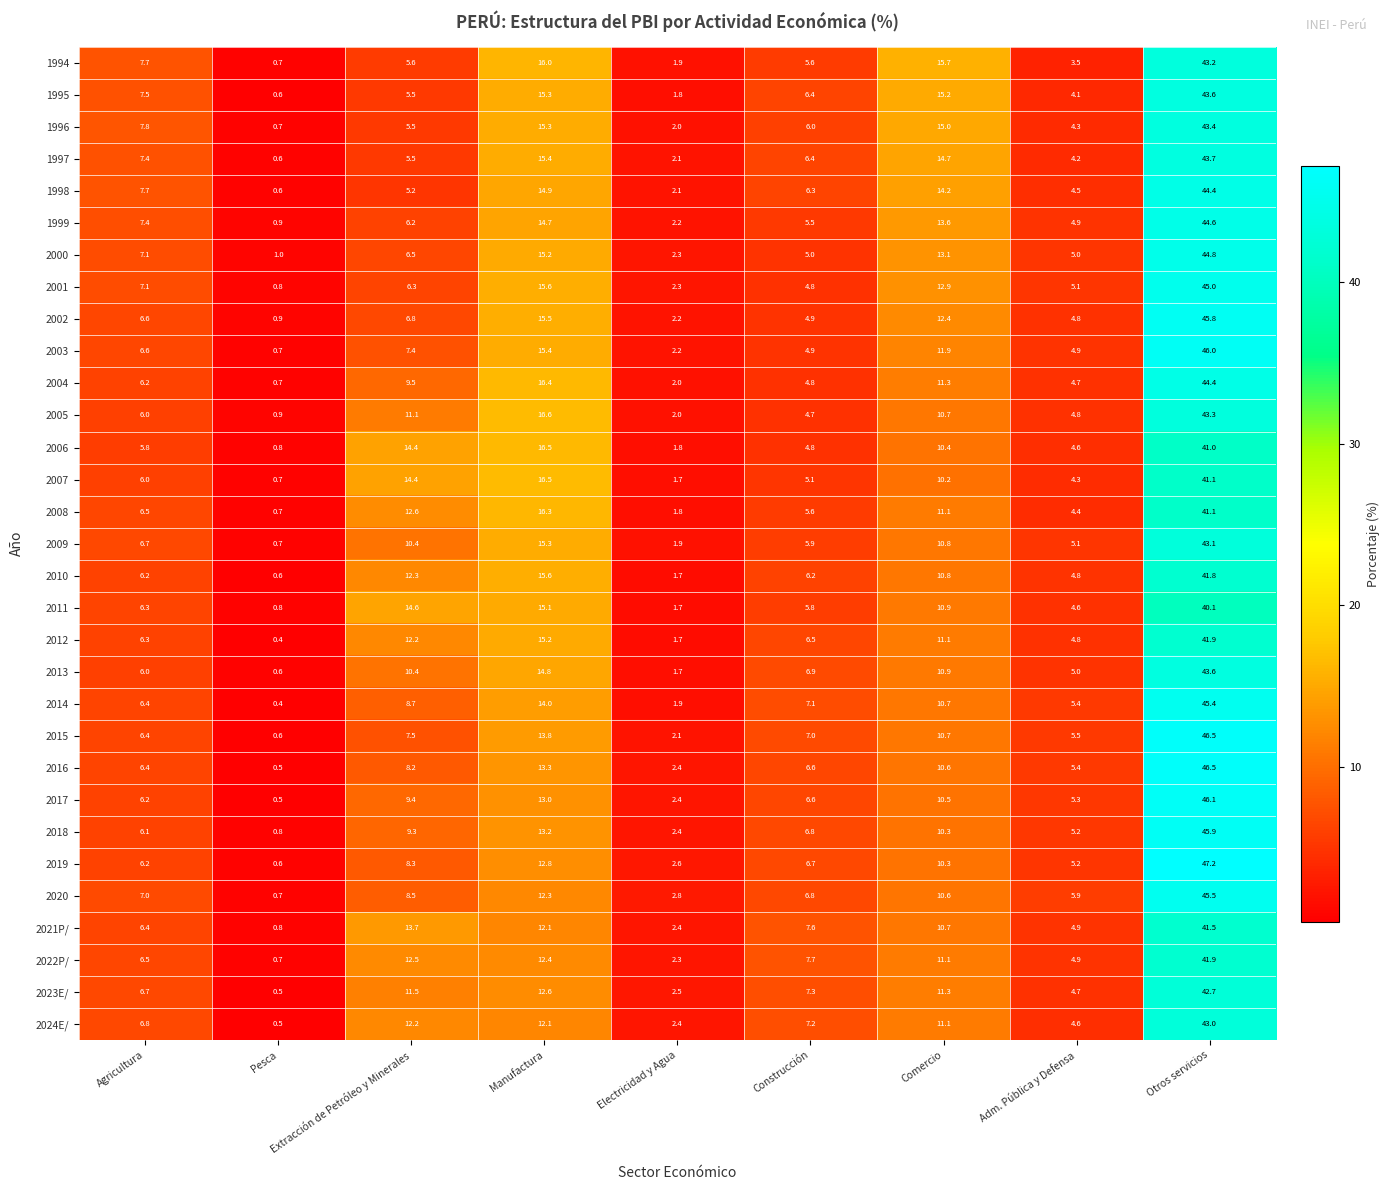

The value of 2004 at Comercio is 6.8. True or false?

False